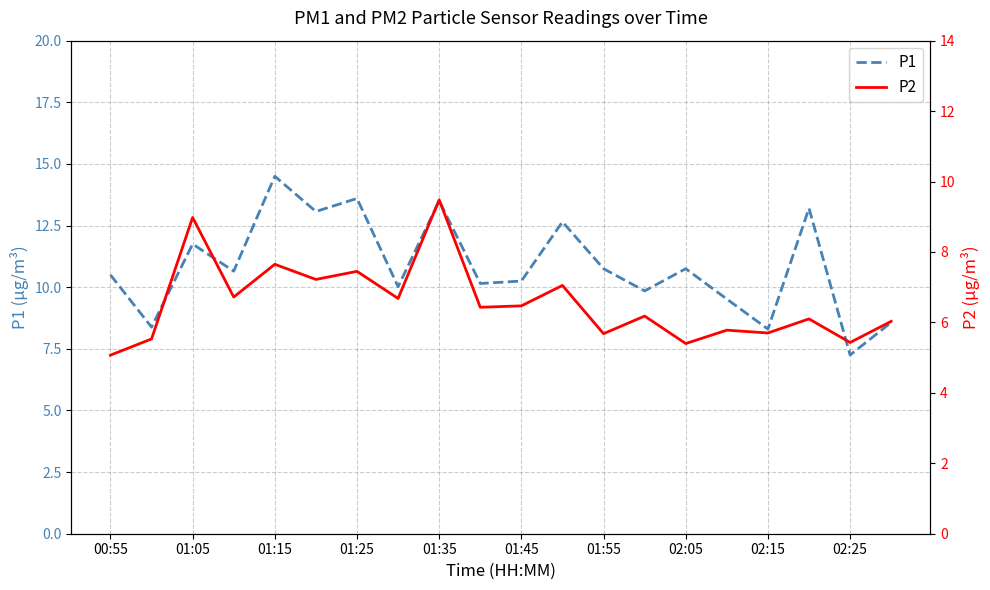

True or false: P2 and P1 cross at least once.

False